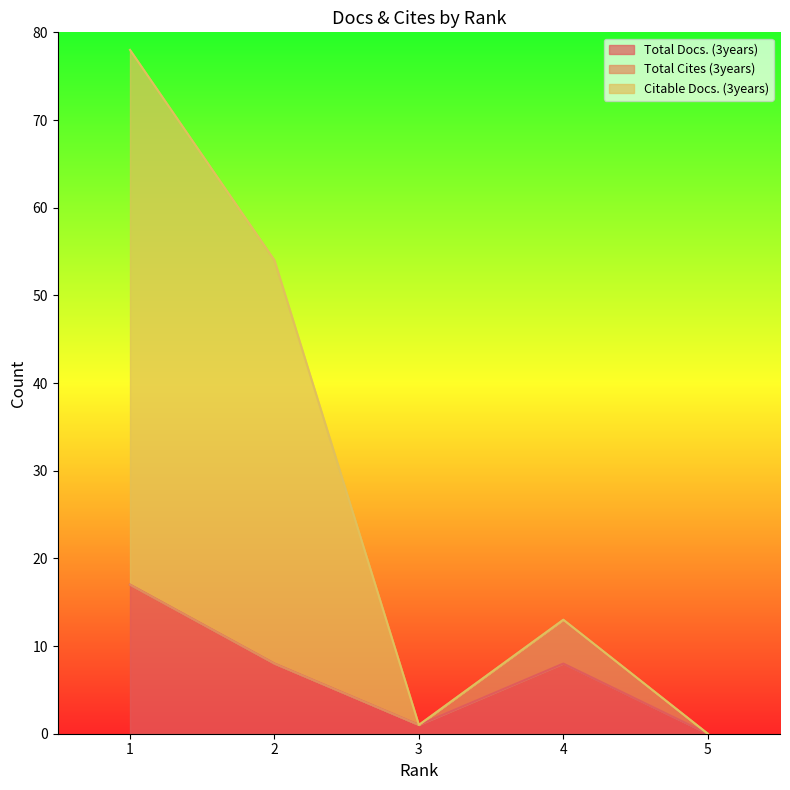

True or false: Citable Docs. (3years) and Total Docs. (3years) intersect in this chart.

False